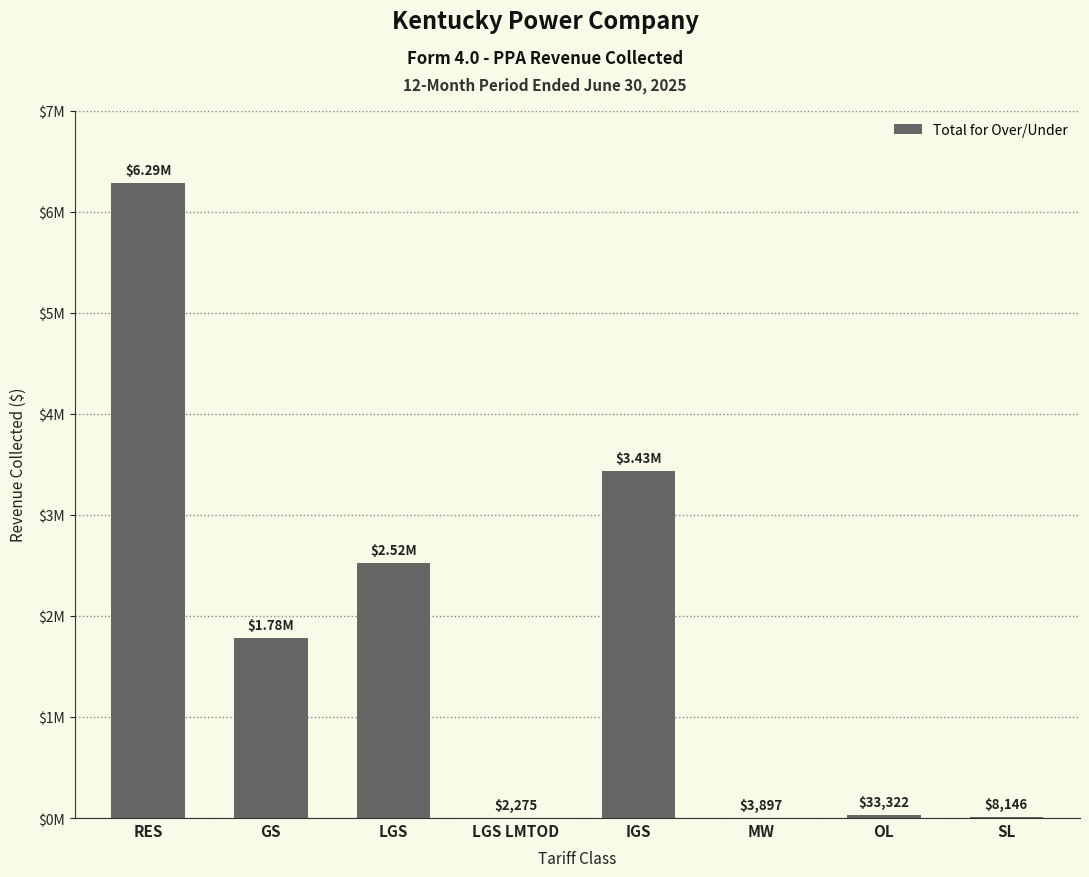

Where does the data first go above 1778996?

RES